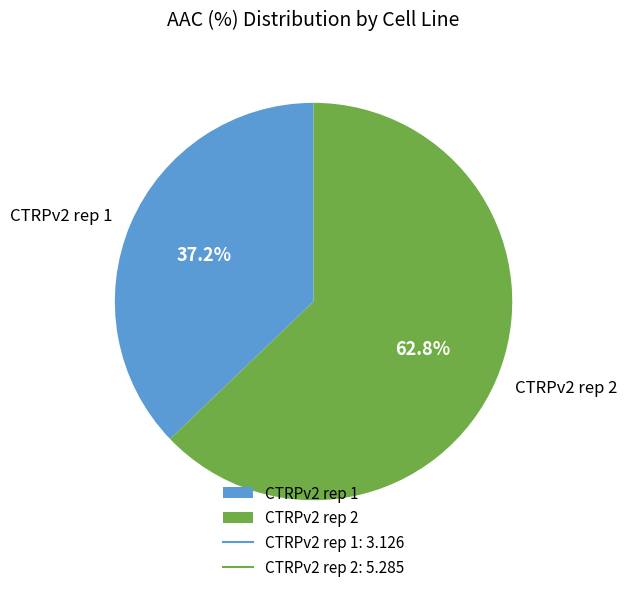

To the nearest percent, what is the difference between the CTRPv2 rep 1 and CTRPv2 rep 2 slice percentages?

26%